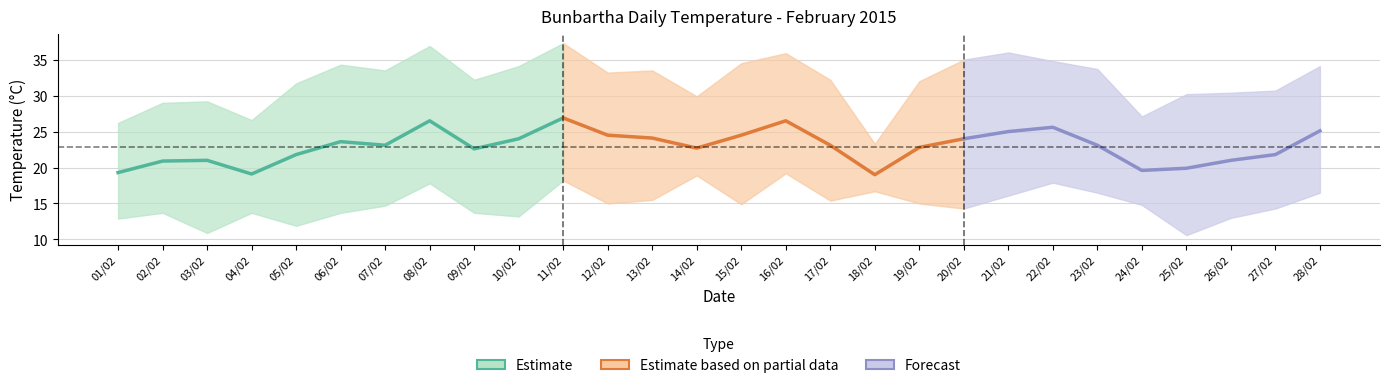

How many lines are shown in the chart?

3